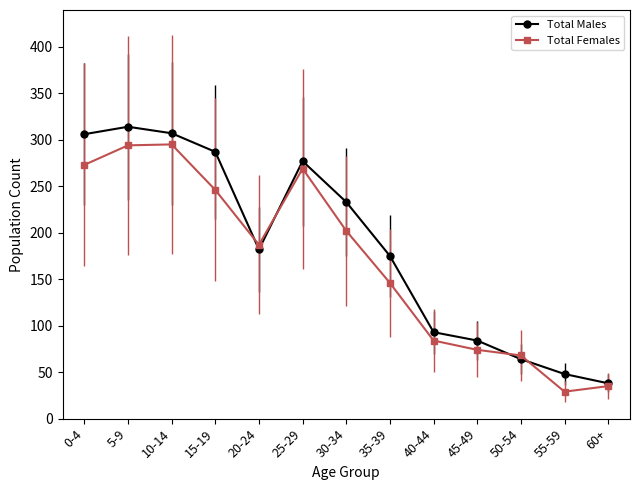

Rank the categories by Total Males value from lowest to highest.

60+, 55-59, 50-54, 45-49, 40-44, 35-39, 20-24, 30-34, 25-29, 15-19, 0-4, 10-14, 5-9